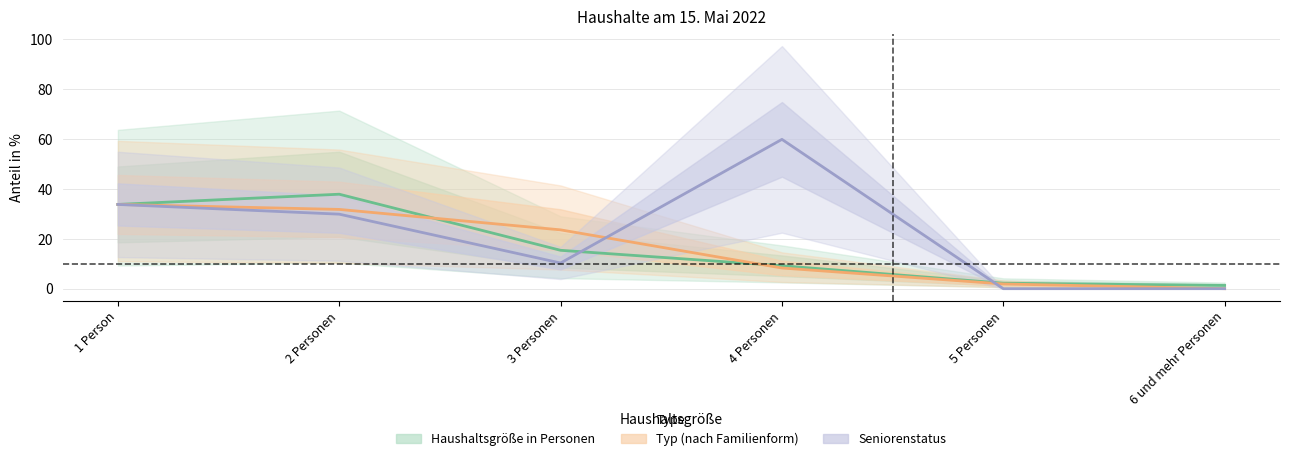

How many series are shown in this chart?

3